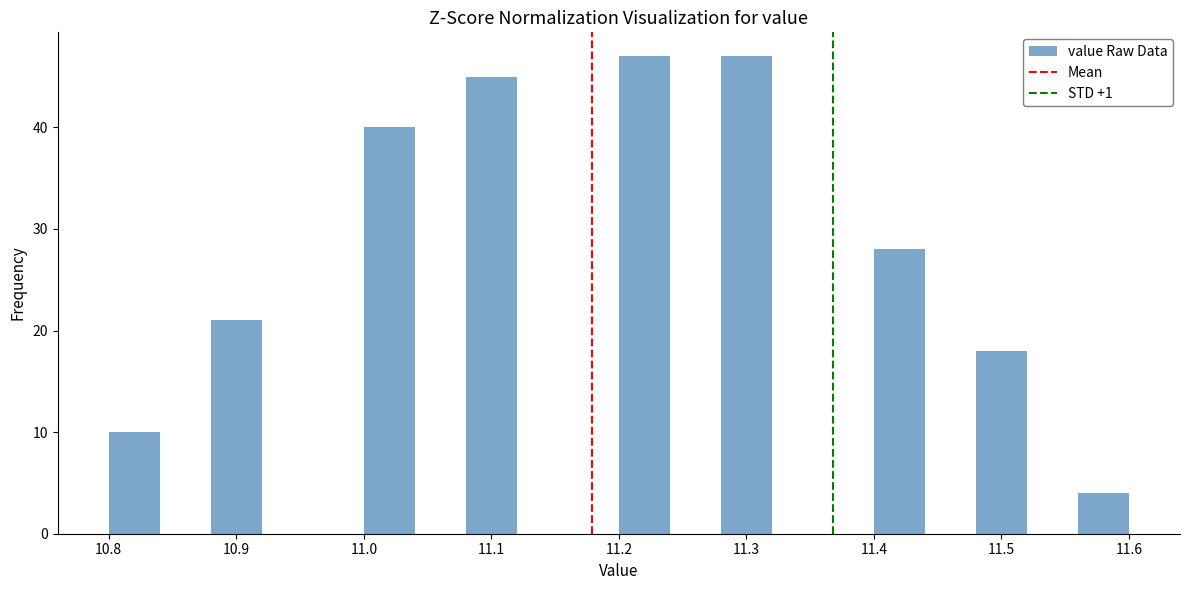

Reading left to right, list every bar in this chart as the range it spans on the x-axis followed by its height. The values are not printed on the chart, so give them approximately, as read against the axis.

10.80 to 10.84: 10
10.84 to 10.88: 0
10.88 to 10.92: 21
10.92 to 10.96: 0
10.96 to 11.00: 0
11.00 to 11.04: 40
11.04 to 11.08: 0
11.08 to 11.12: 45
11.12 to 11.16: 0
11.16 to 11.20: 0
11.20 to 11.24: 47
11.24 to 11.28: 0
11.28 to 11.32: 47
11.32 to 11.36: 0
11.36 to 11.40: 0
11.40 to 11.44: 28
11.44 to 11.48: 0
11.48 to 11.52: 18
11.52 to 11.56: 0
11.56 to 11.60: 4